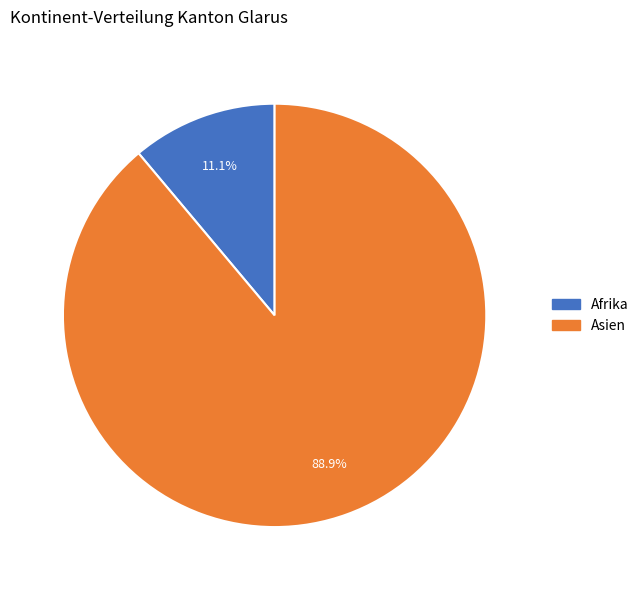

Does Asien account for over 50% of the chart?

Yes